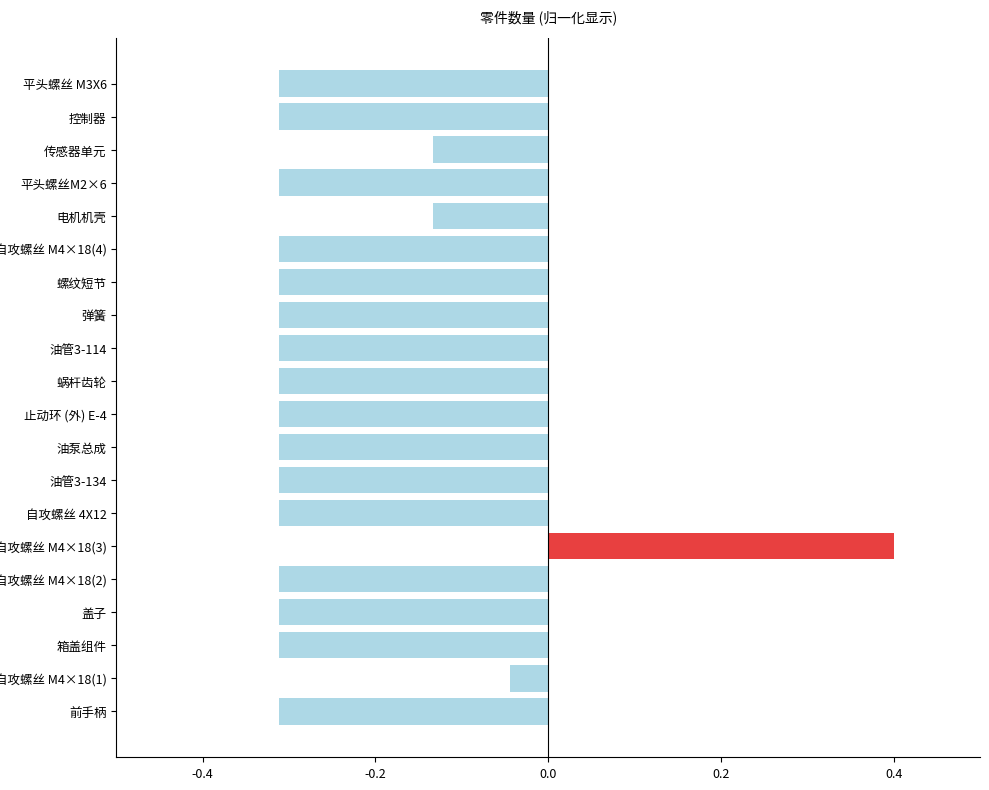

At which label is the value closest to 0?

自攻螺丝 M4×18(1)